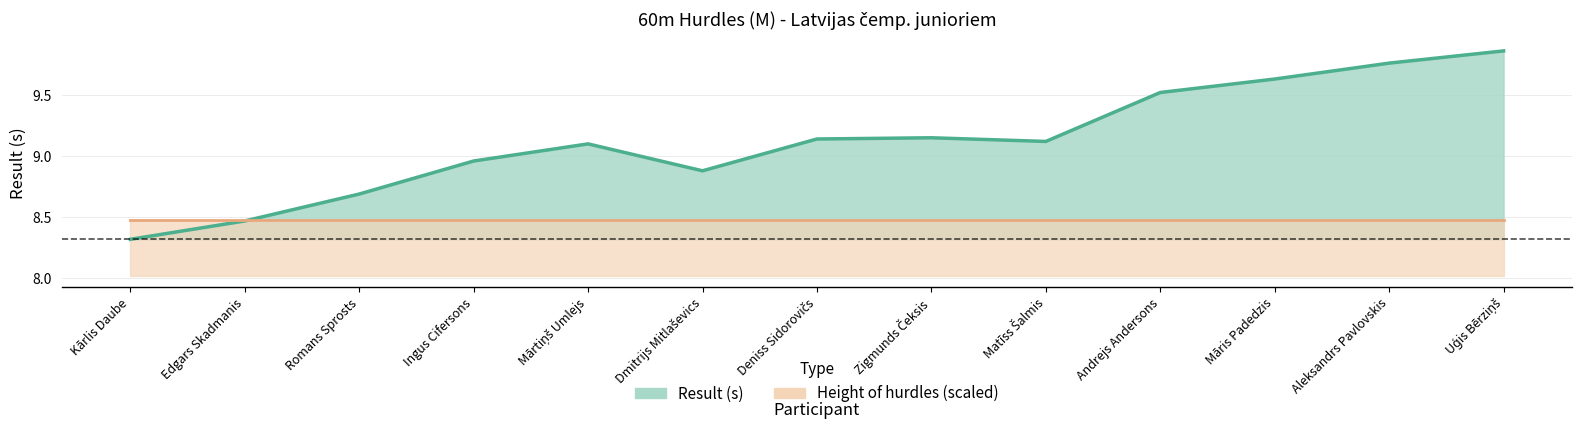

Reading left to right, extract all data points from this chart.

Kārlis Daube=8.3	Edgars Skadmanis=8.5	Romans Sprosts=8.7	Ingus Cifersons=9.0	Mārtiņš Umlejs=9.1	Dmitrijs Mitlaševics=8.9	Deniss Sidorovičs=9.1	Zigmunds Čeksis=9.2	Matīss Šalmis=9.1	Andrejs Andersons=9.5	Māris Padedzis=9.6	Aleksandrs Pavlovskis=9.8	Uģis Bērziņš=9.9